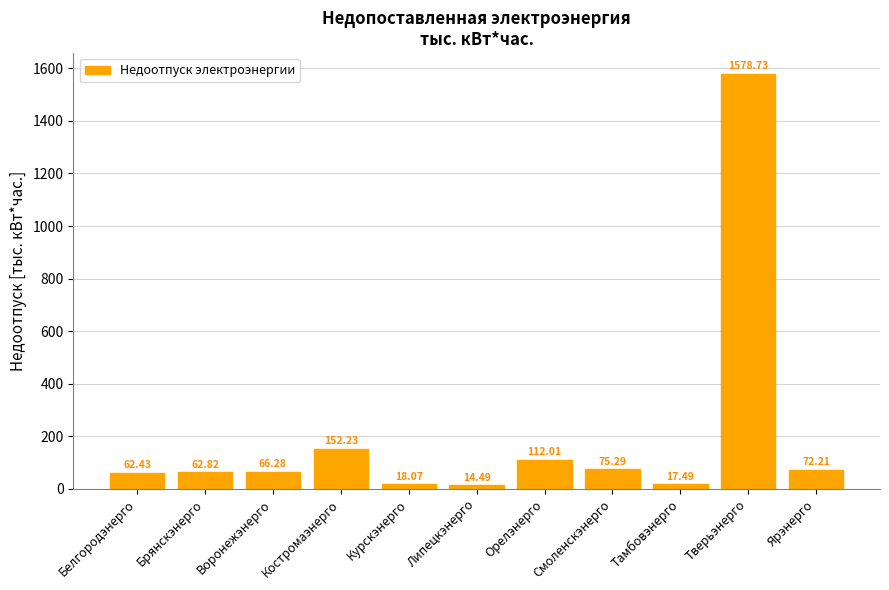

What is the label of the 5th bar from the left?

Курскэнерго